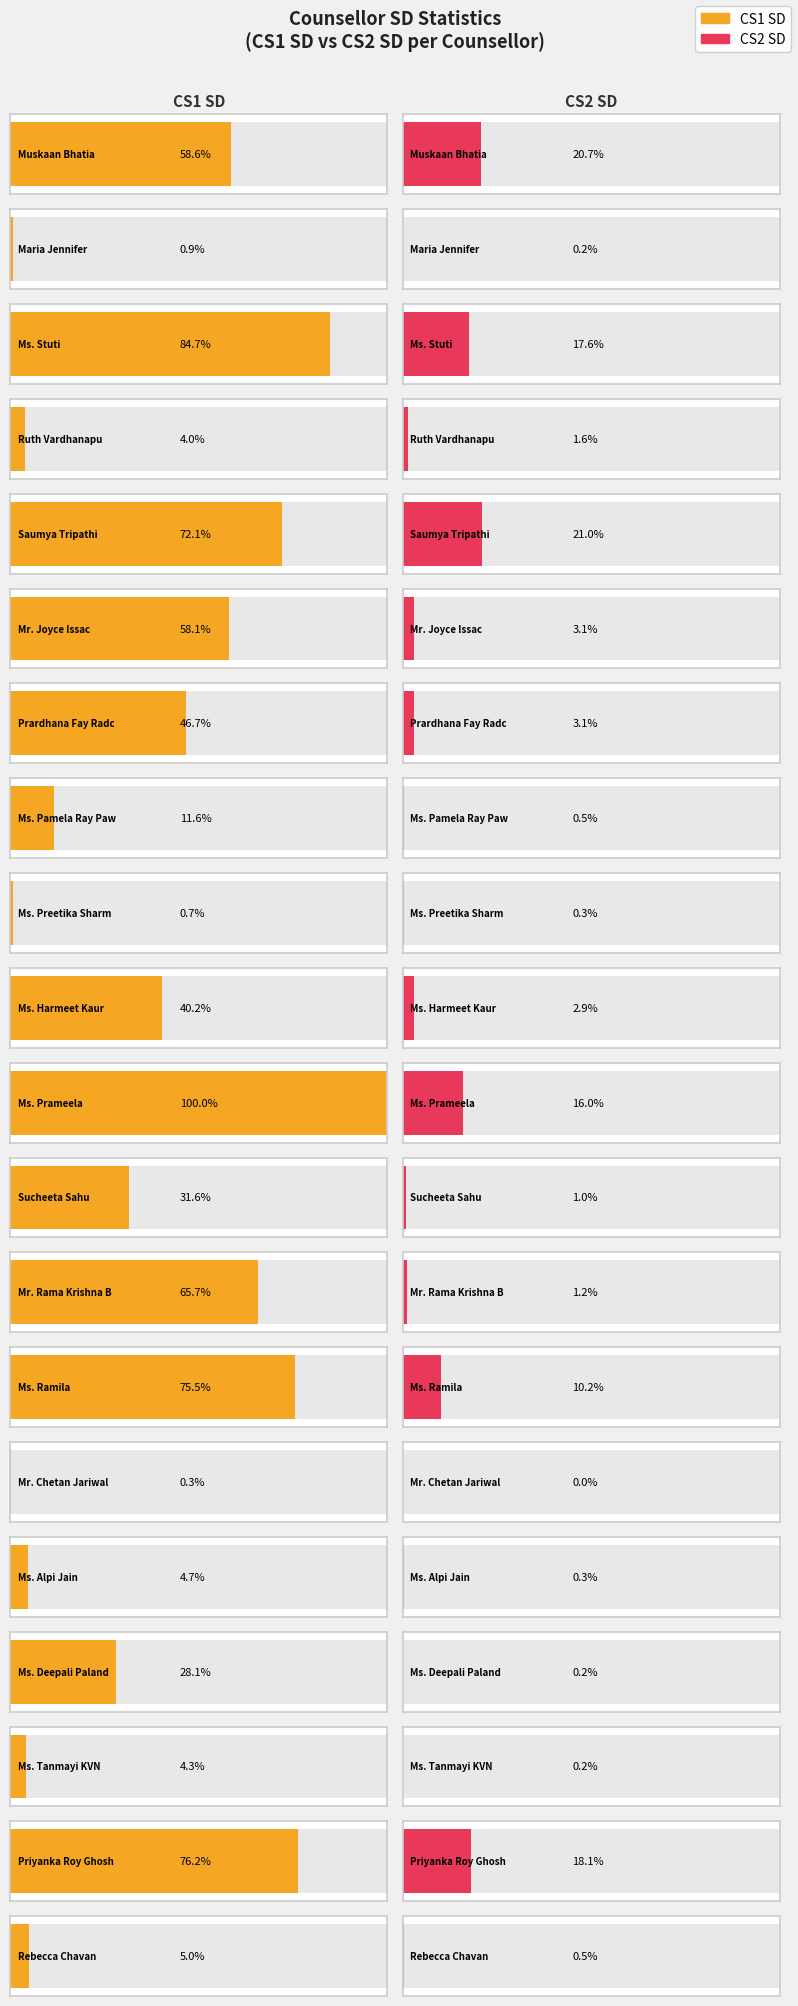

Which series has the largest range (max minus min)?

CS1 SD